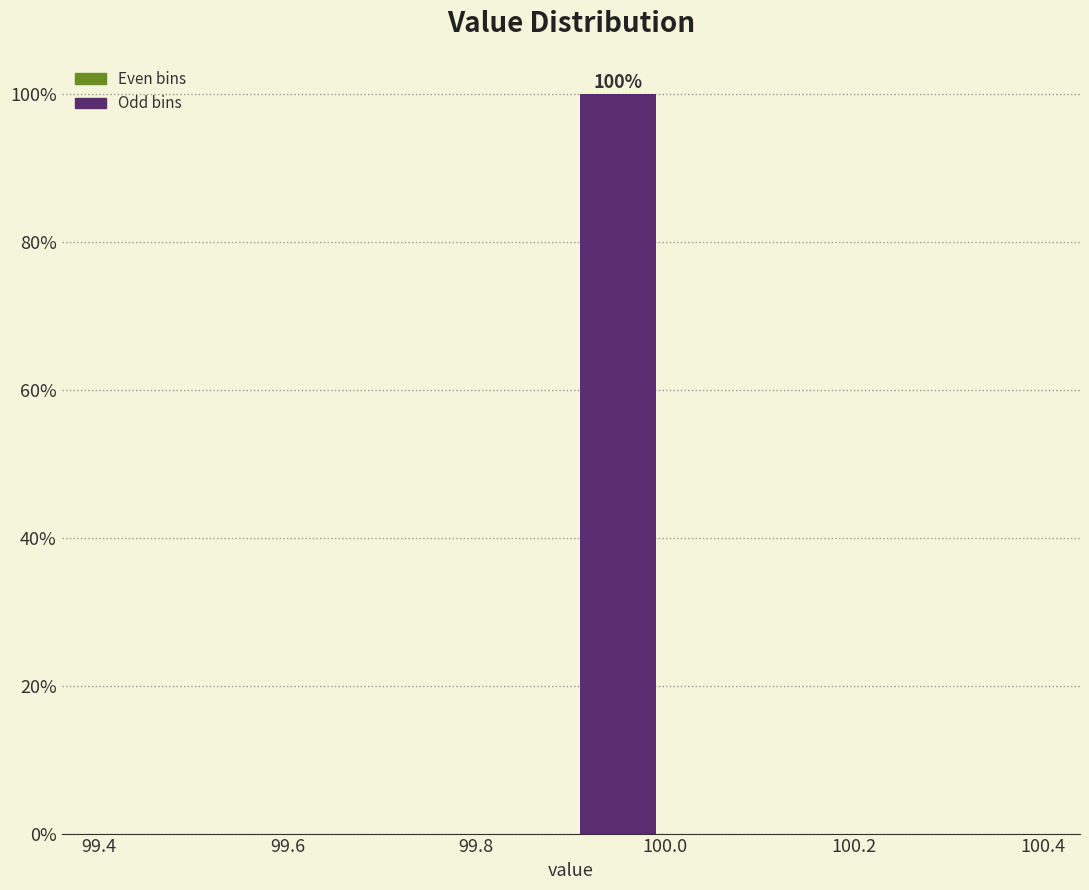

Over which range of the x-axis is the bar tallest?

99.9 to 100.0